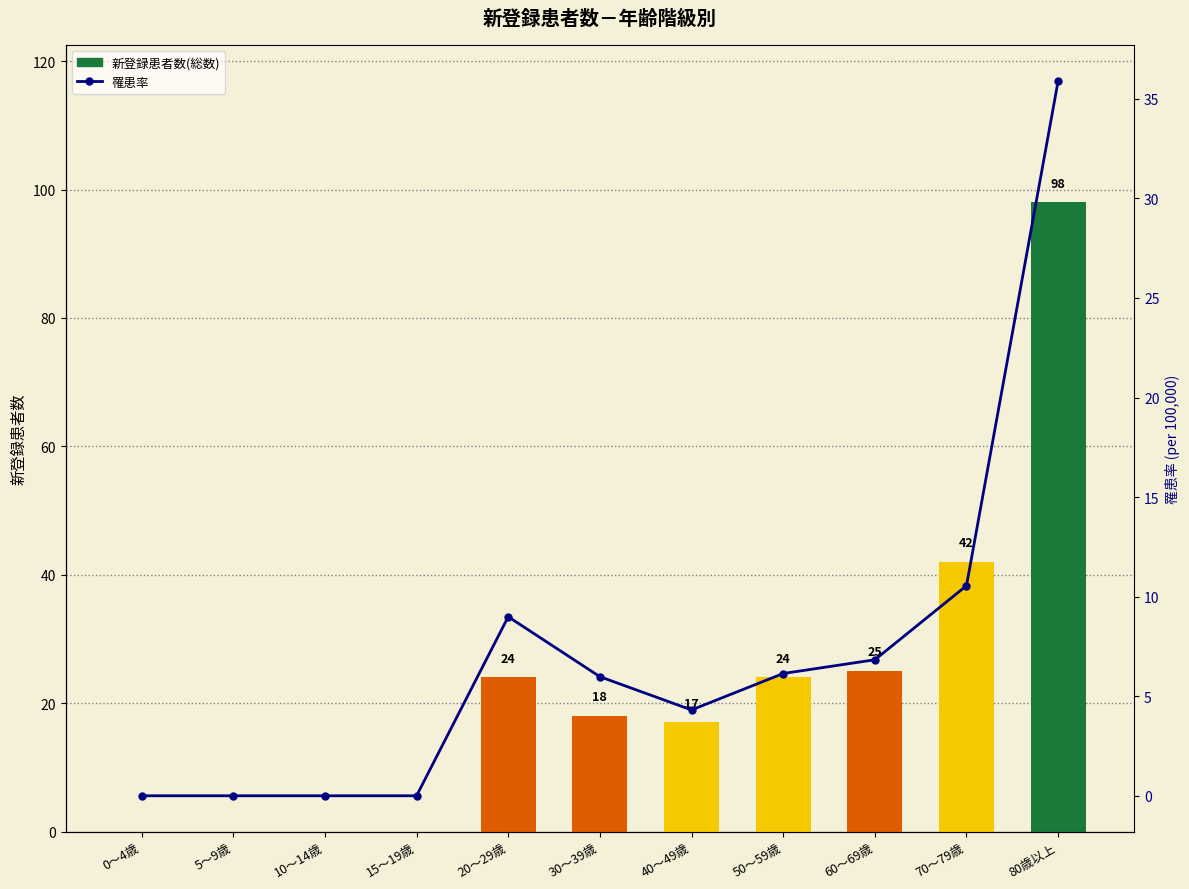

Which category has the highest value in the 総数 series?

80歳以上